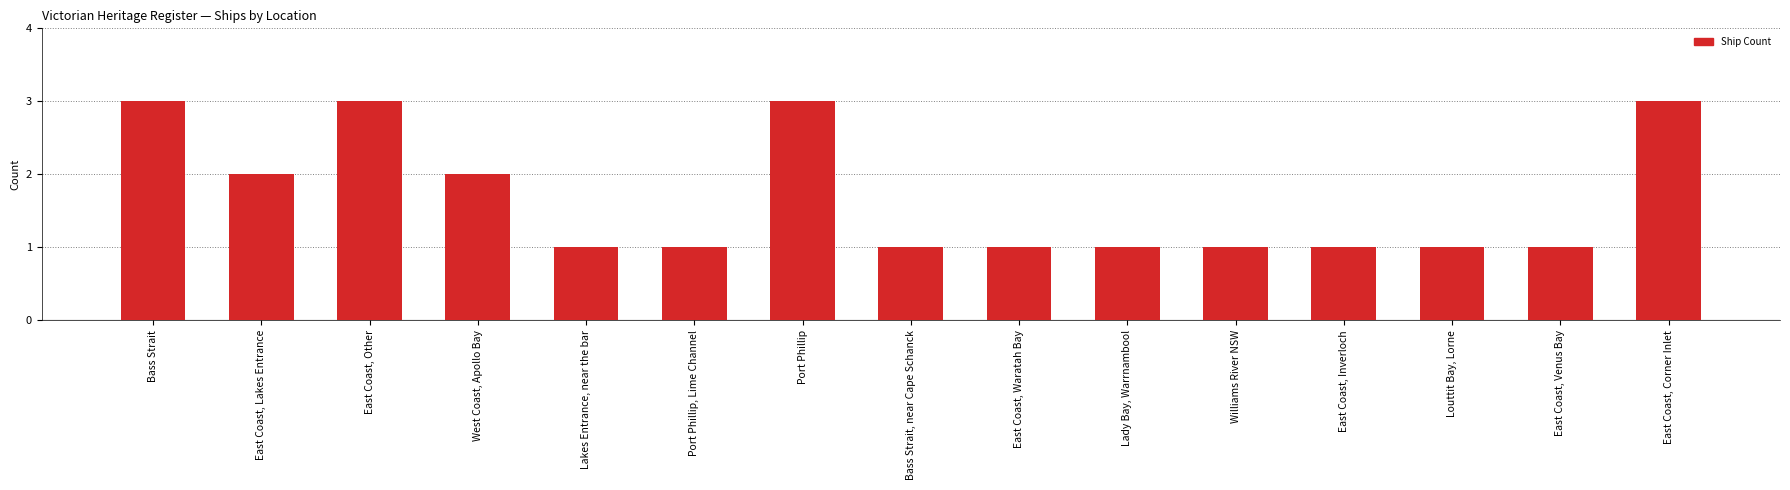

What position from the right is East Coast, Inverloch?

4